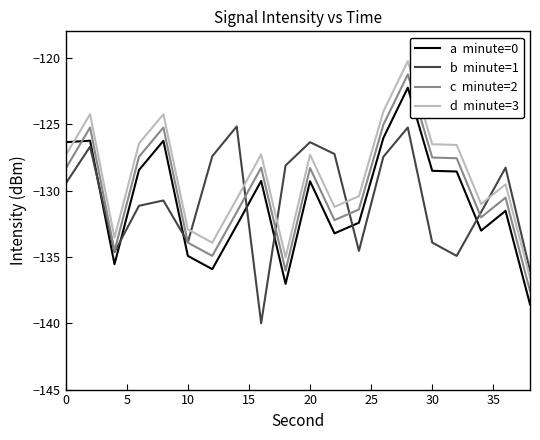

What is the minimum value shown in the chart?

-140.0